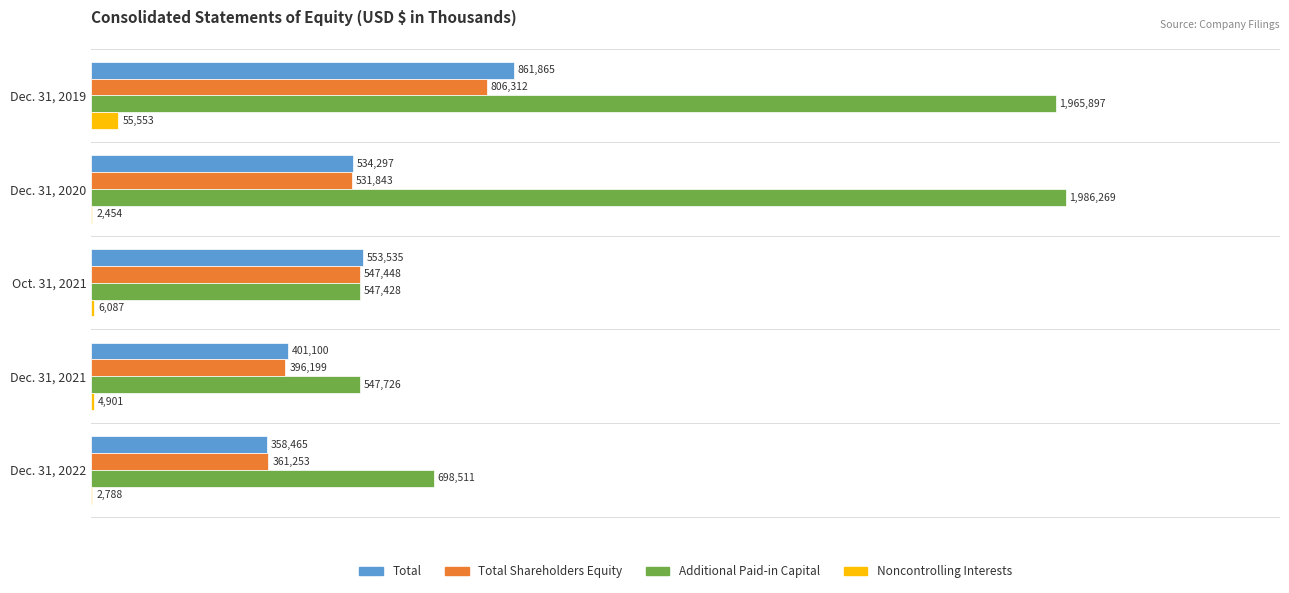

Where is Noncontrolling Interests nearest to the value 29003?

Oct. 31, 2021